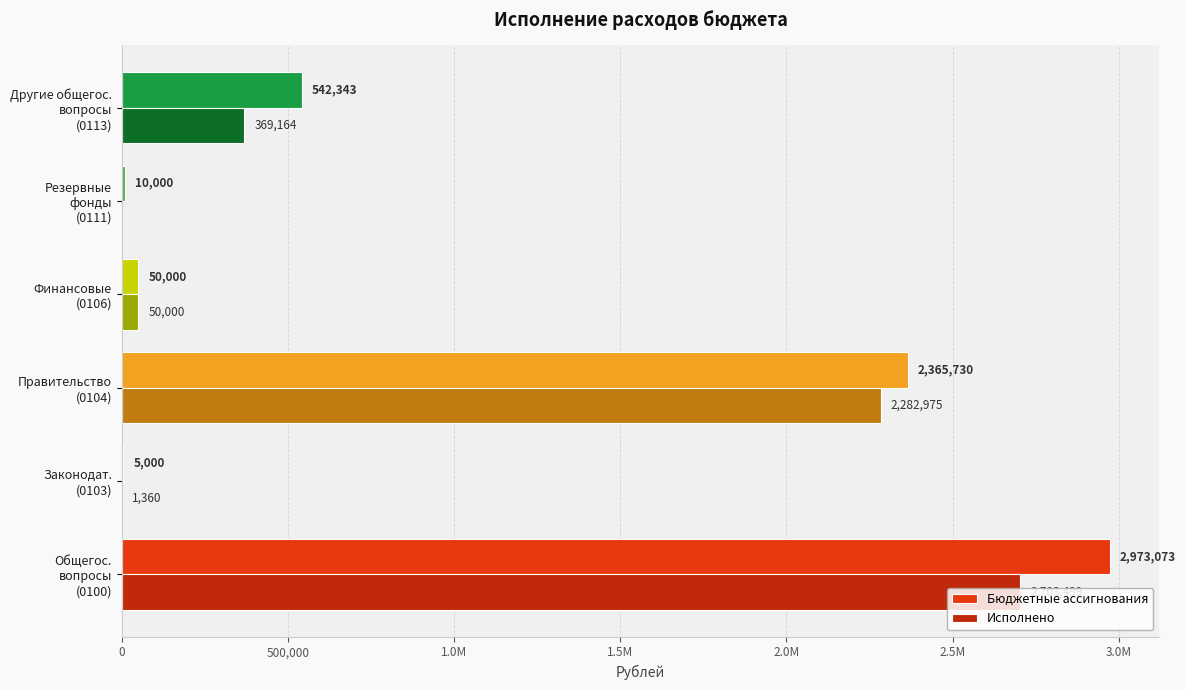

What position from the left is Общегос. вопросы (0100)?

1